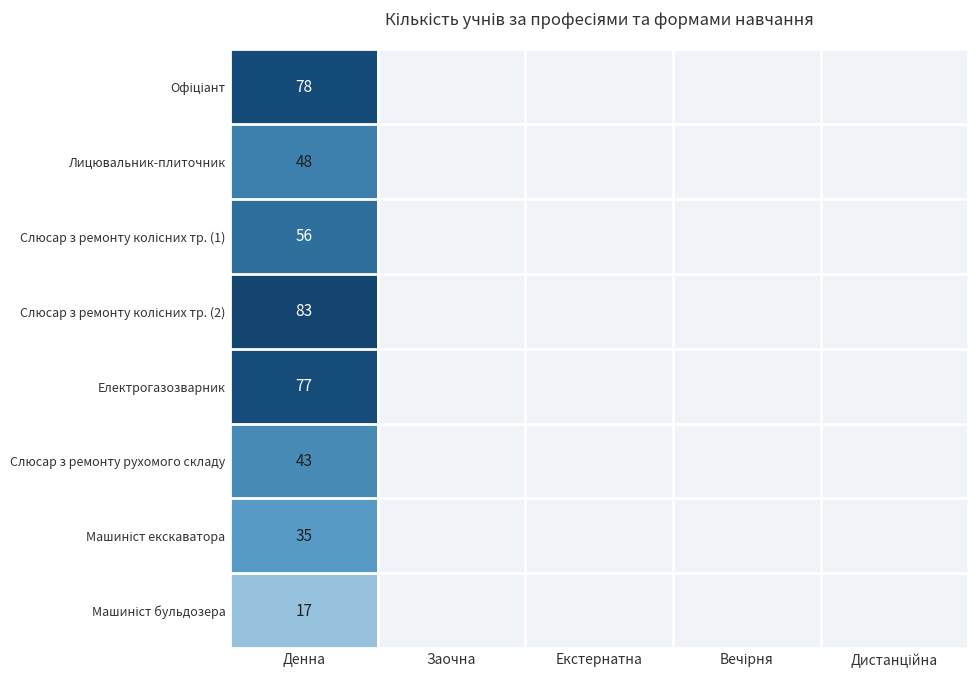

The value of Слюсар з ремонту рухомого складу at Денна is 43. True or false?

True